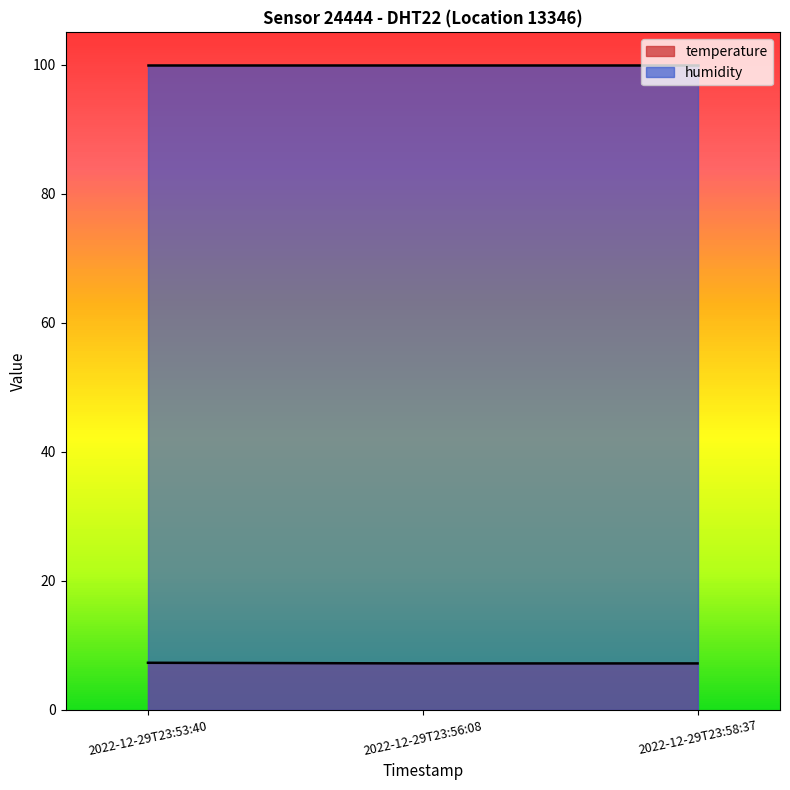

Which label corresponds to the smallest value in the chart?

2022-12-29T23:56:08